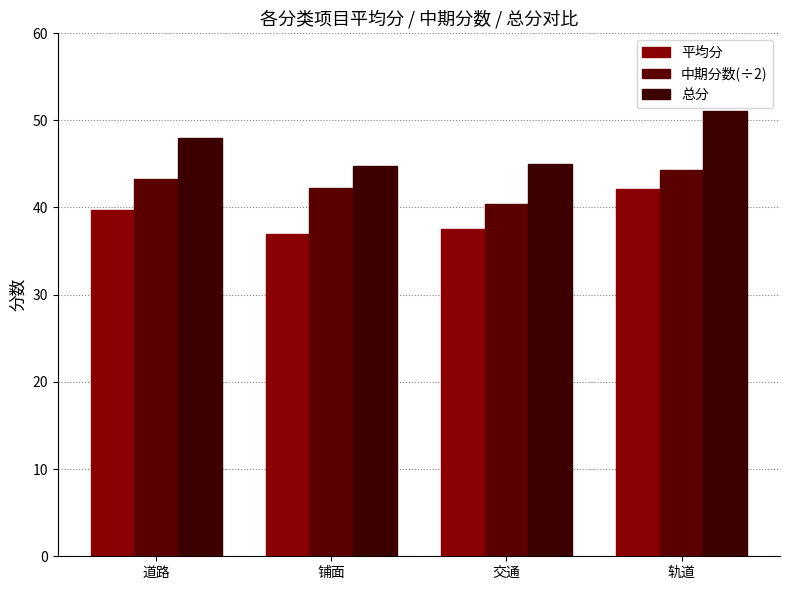

At which category is the sum across all series the highest?

轨道